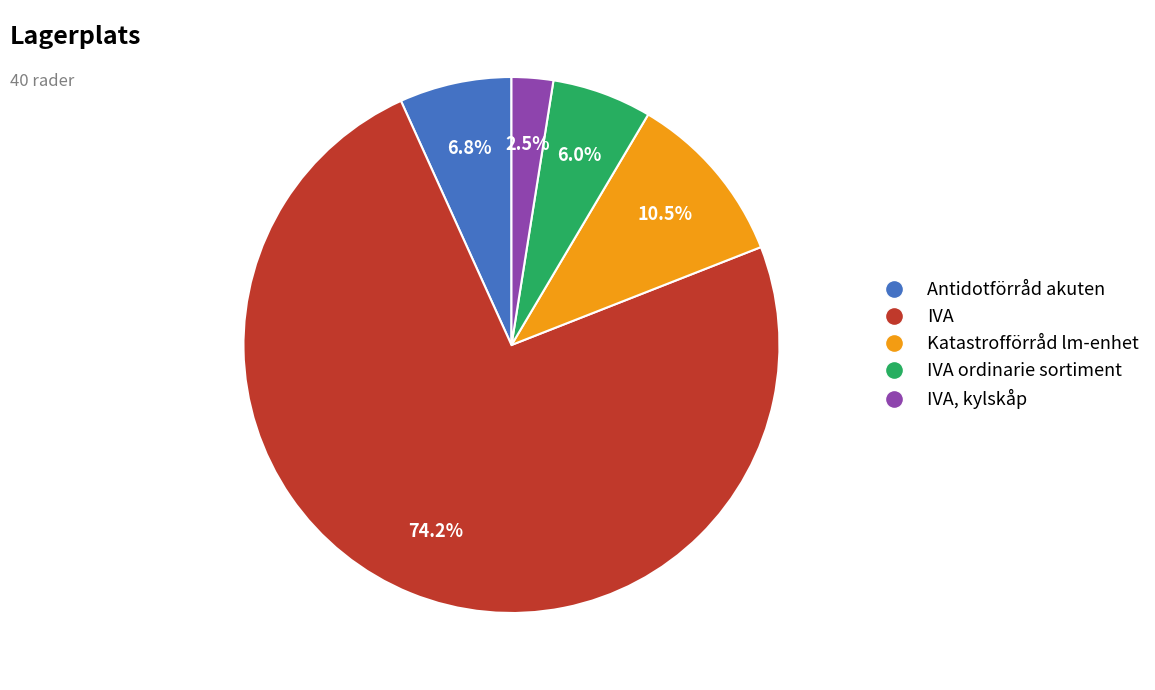

Is there a majority slice in this chart?

Yes